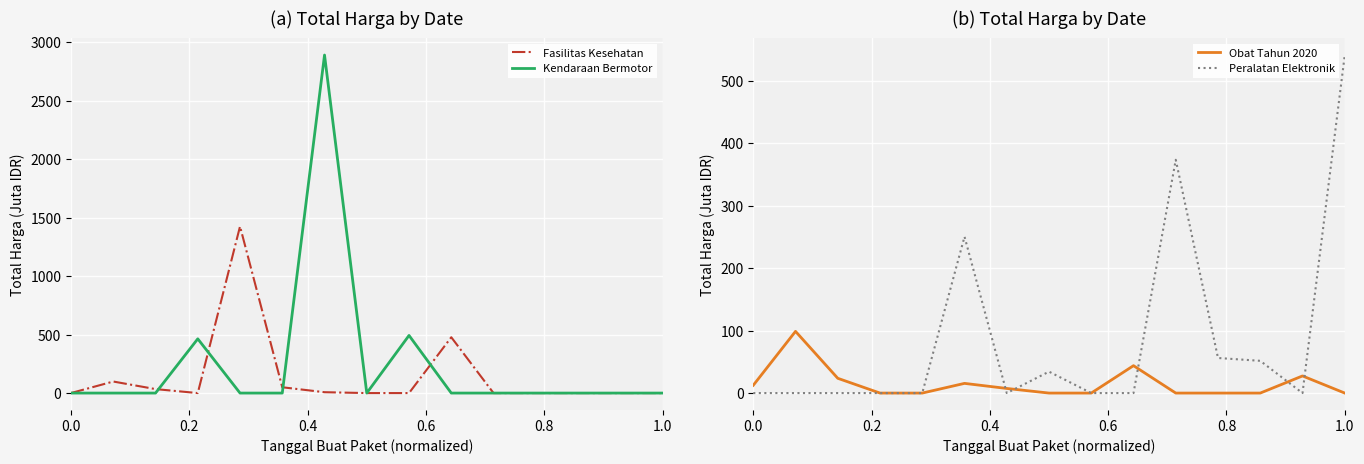

What is the maximum value for Peralatan Elektronik?

541.1